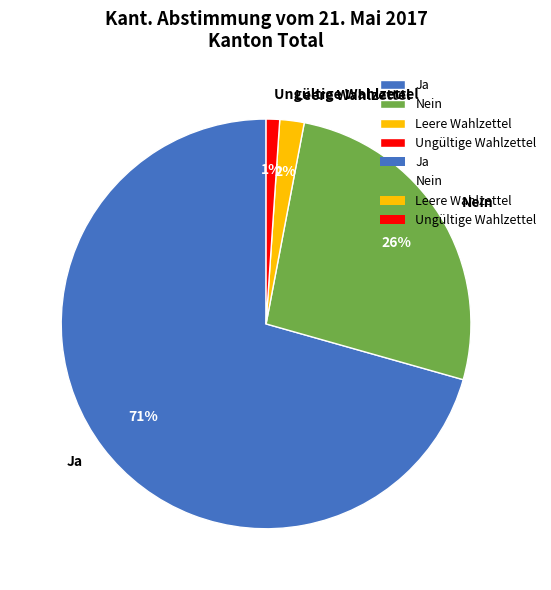

How many slices are in this pie chart?

4